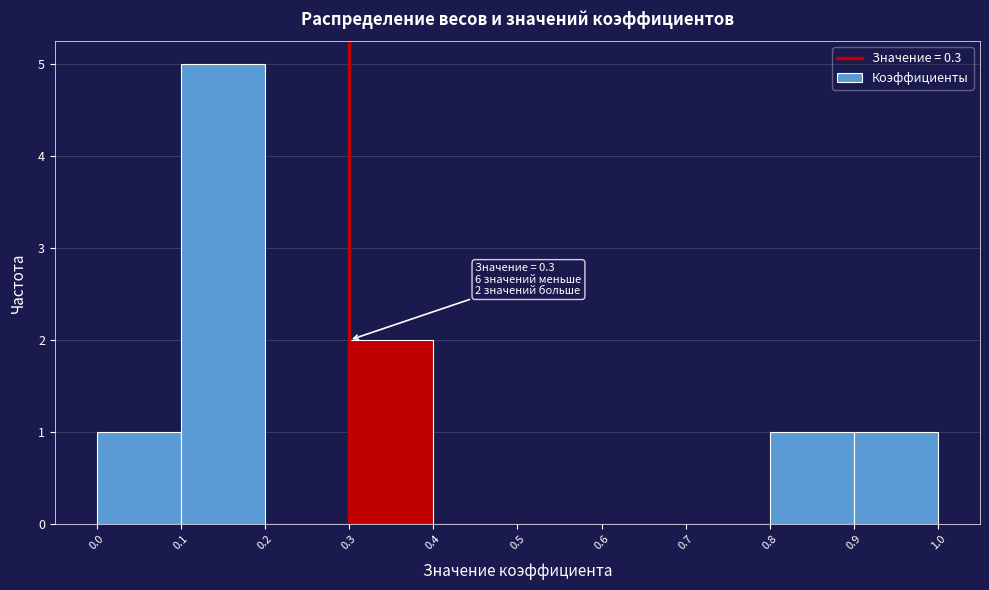

Over which range of the x-axis is the bar tallest?

0.1 to 0.2